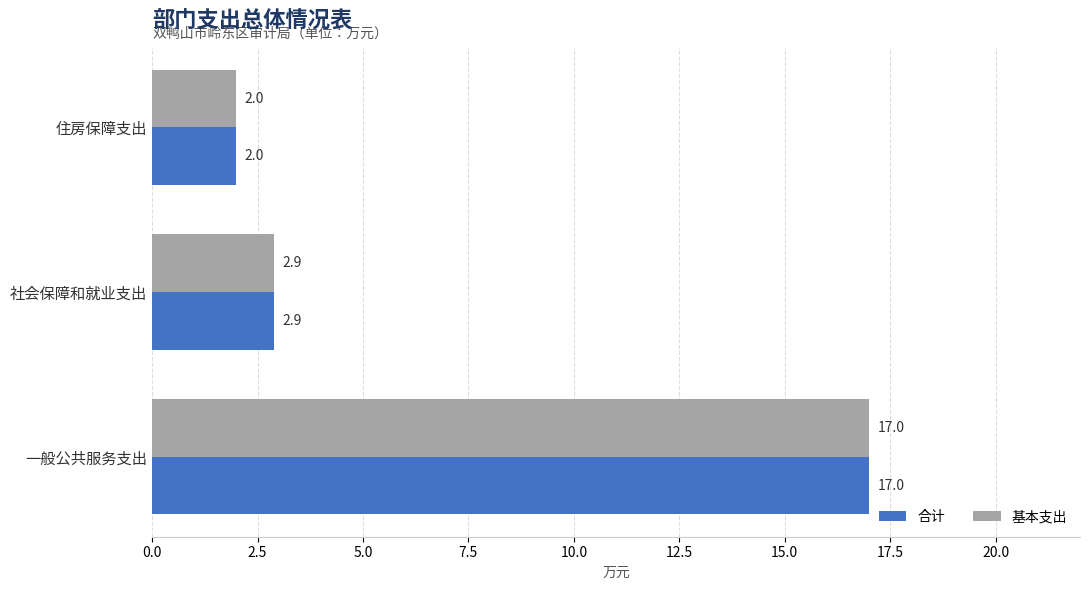

What is the total value across all series at 住房保障支出?

4.0